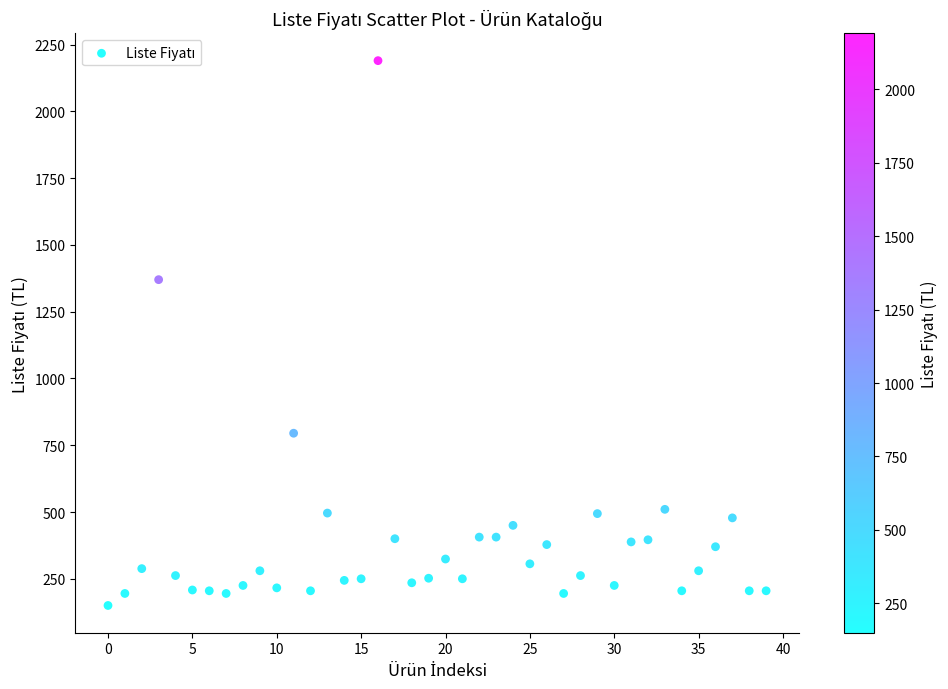

What is the range of Y values (max minus min)?

2040